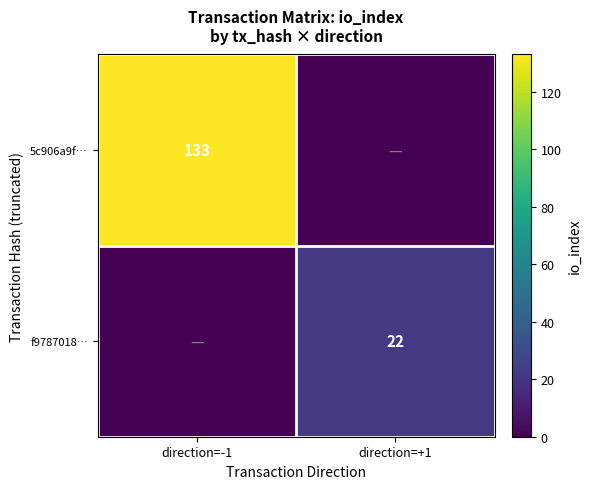

The value of 5c906a9f… at direction=-1 is 192. True or false?

False